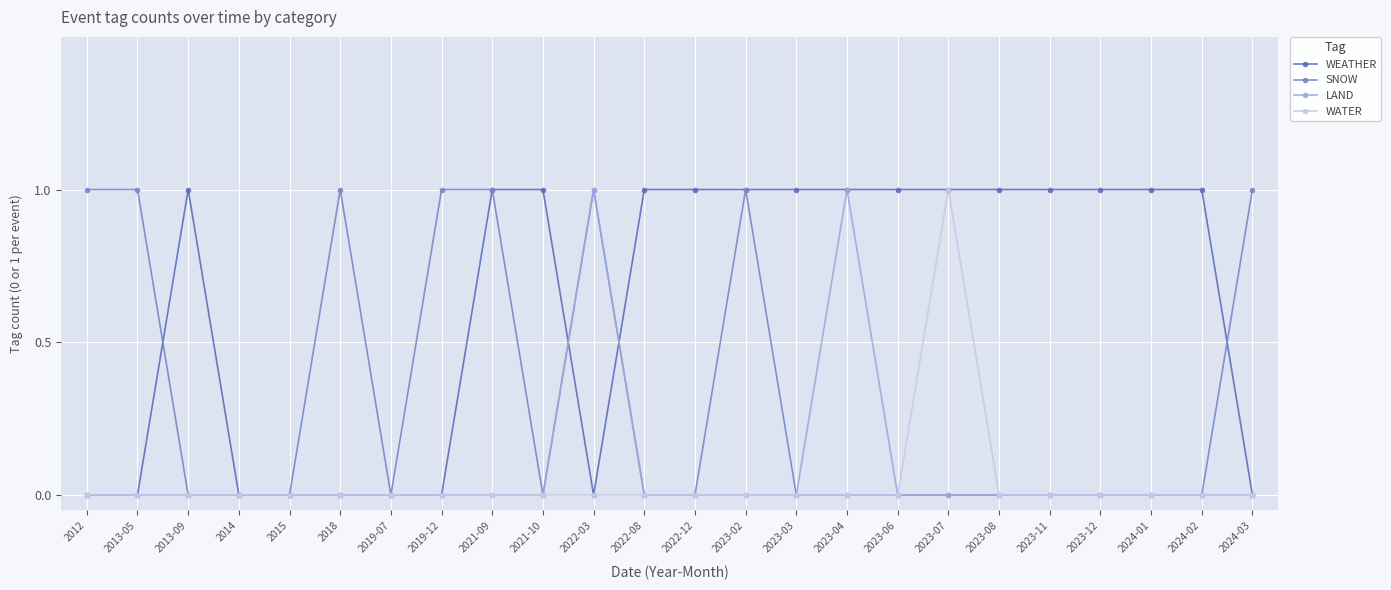

What are all the series names shown in the legend?

WEATHER, SNOW, LAND, WATER